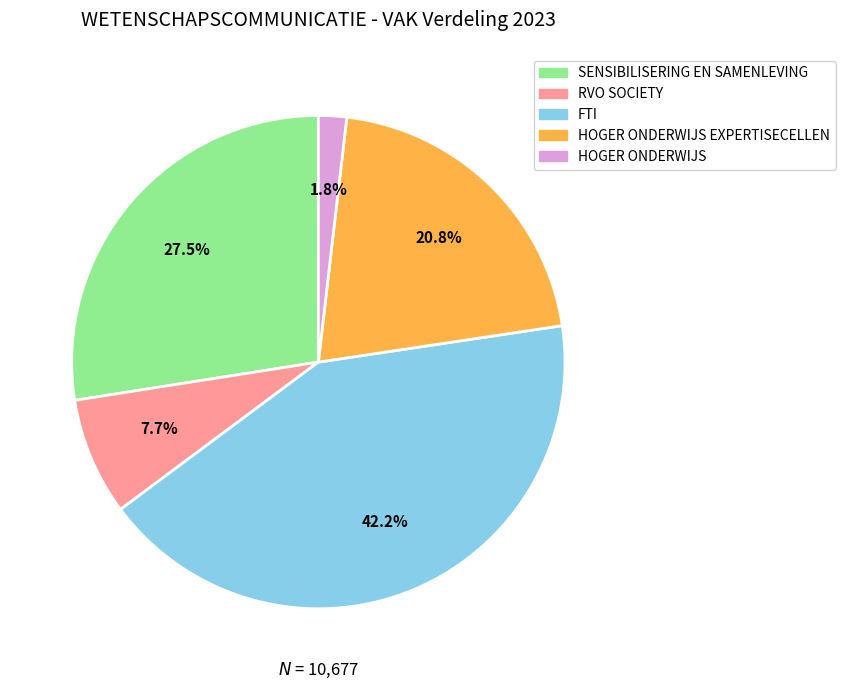

Does any single category account for the majority?

No